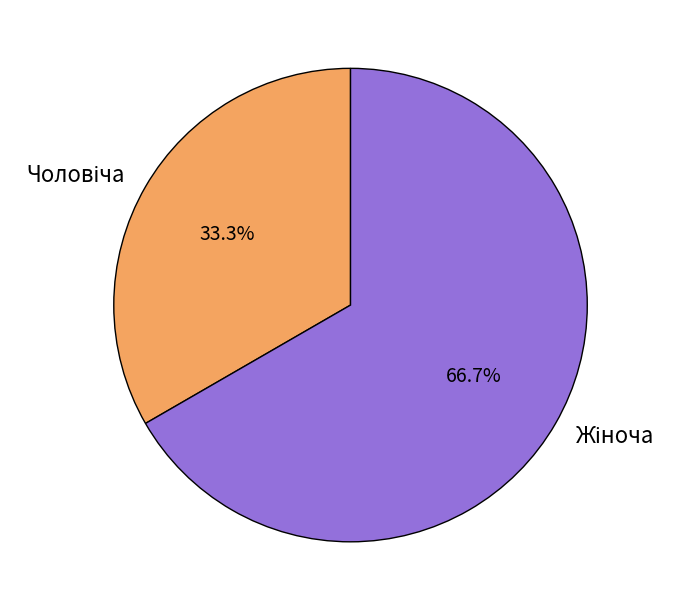

How many slices are in this pie chart?

2